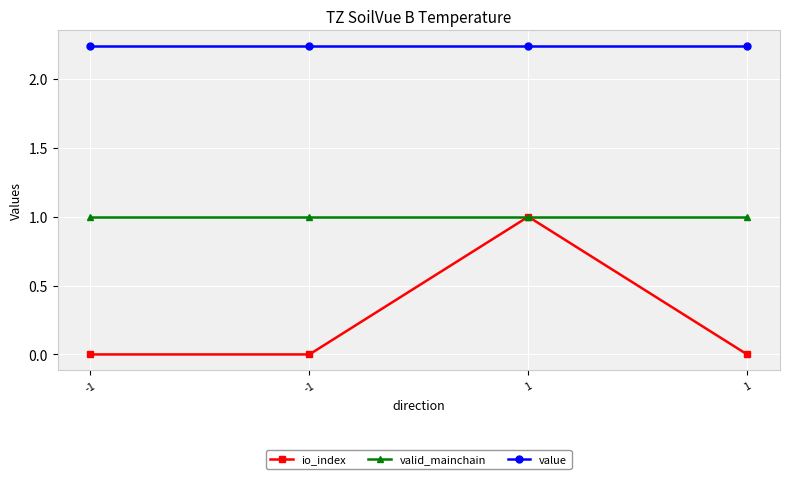

The valid_mainchain series shows 1.0 at -1. True or false?

True